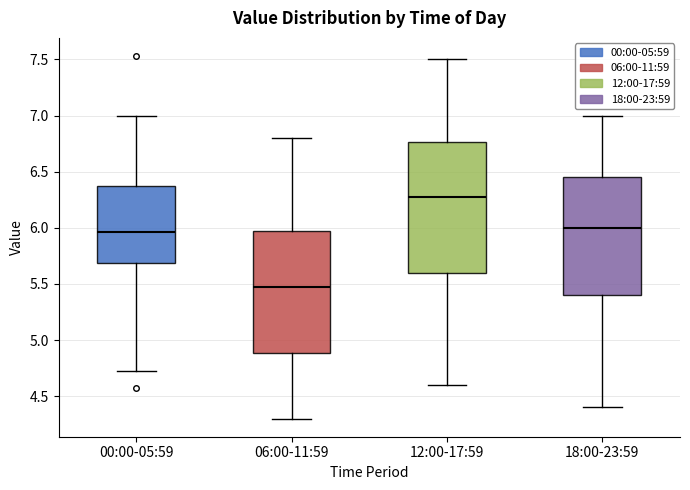

Where does the upper whisker of the box for 06:00-11:59 end on the y-axis? The values are not printed on the chart, so give them approximately, as read against the axis.

6.80